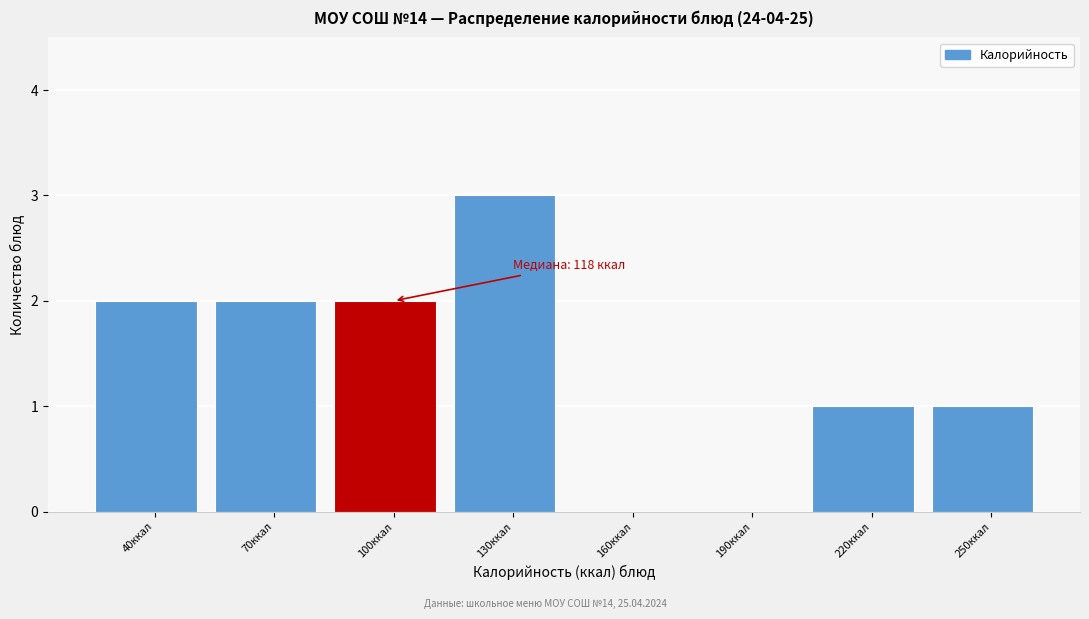

Reading right to left, transcribe all the data shown in this chart.

250ккал=1	220ккал=1	190ккал=0	160ккал=0	130ккал=3	100ккал=2	70ккал=2	40ккал=2